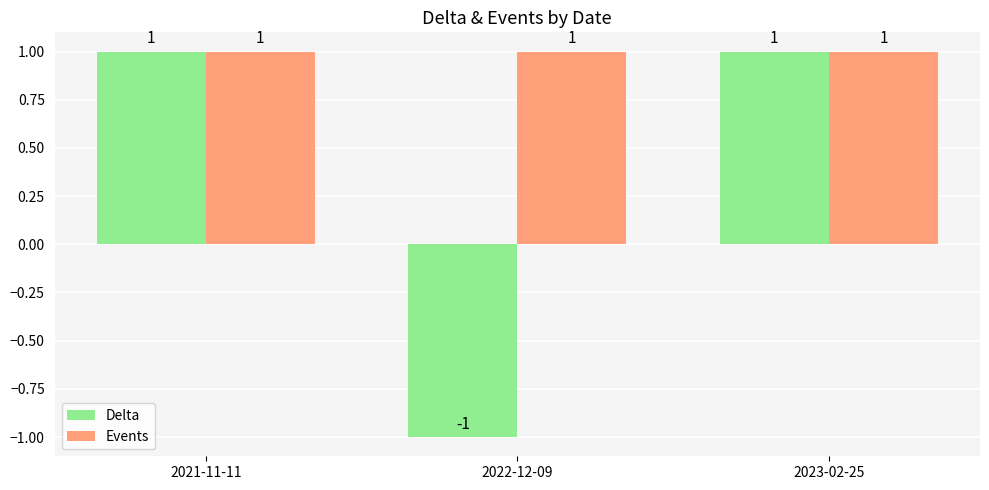

How many data points in Delta are less than 1?

1